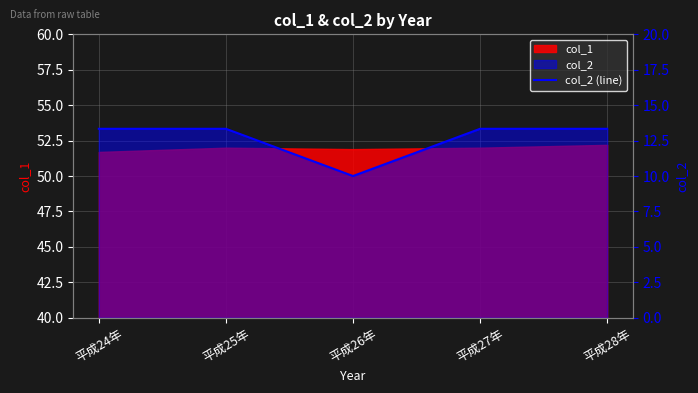

At which label does the data first exceed 53?

平成24年